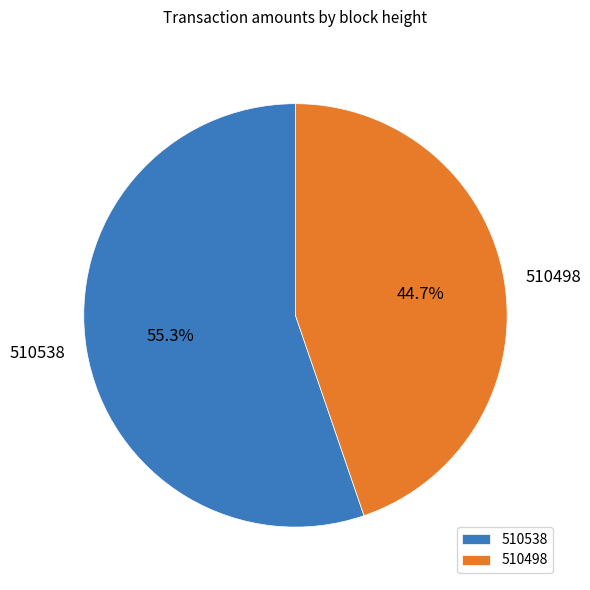

Combined, what portion of the pie is 510498 and 510538?

100.0%